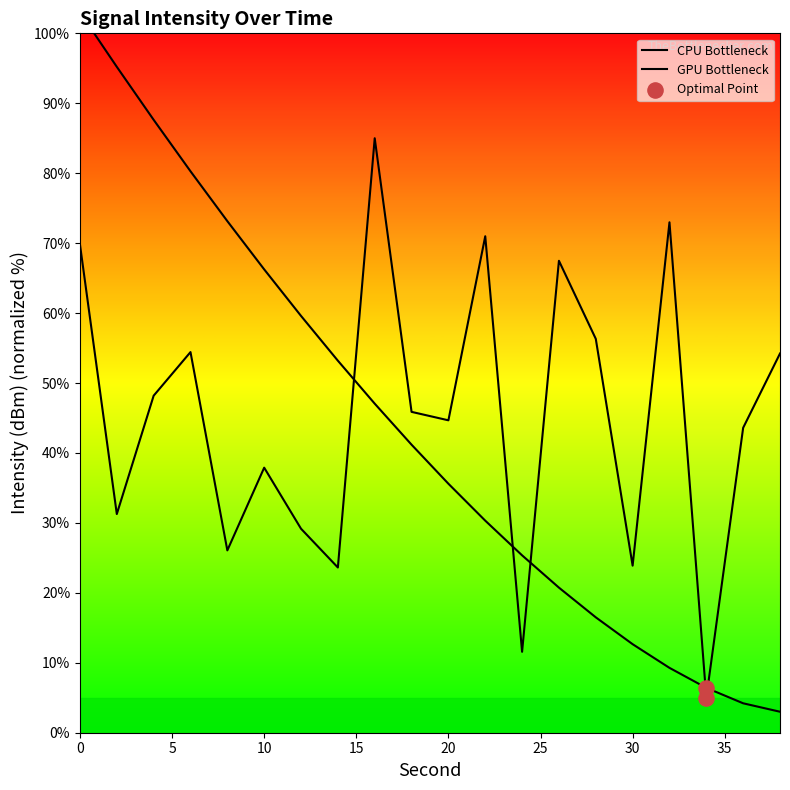

Approximately how many times larger is the value at 10 compared to 8?

1.5